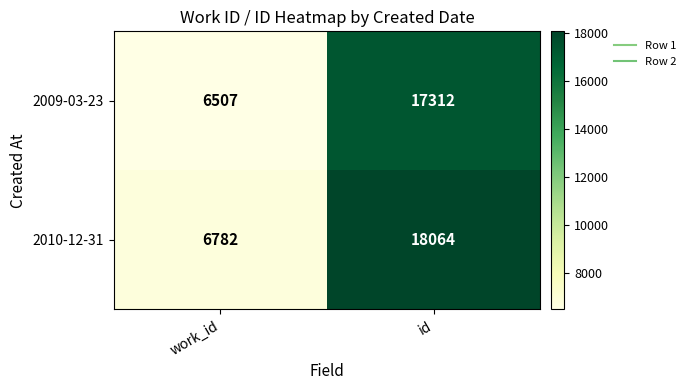

Which series has the largest range (max minus min)?

2010-12-31